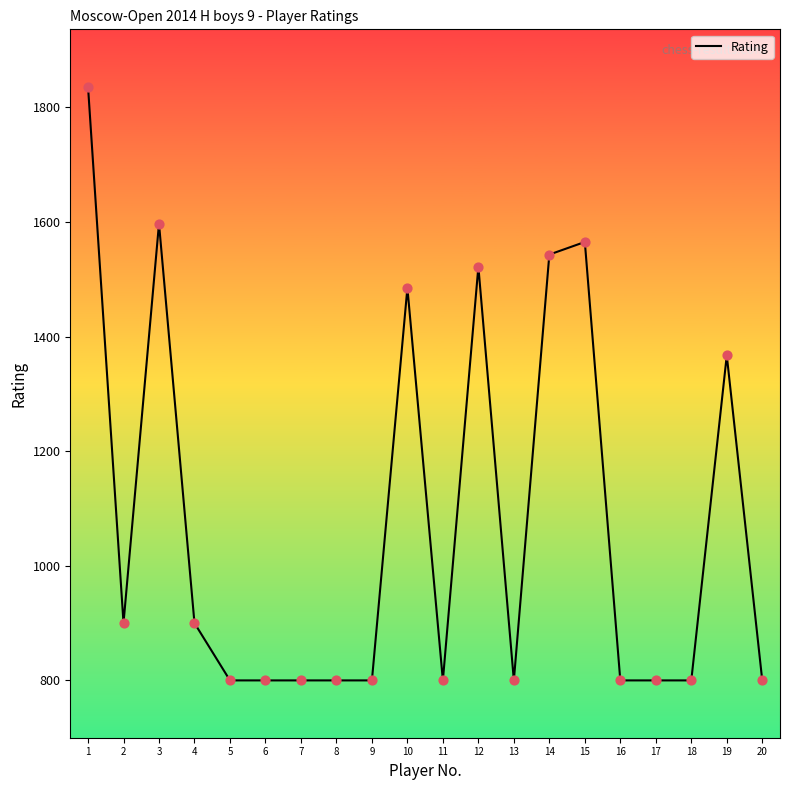

Which has a higher value, 12 or 4?

12